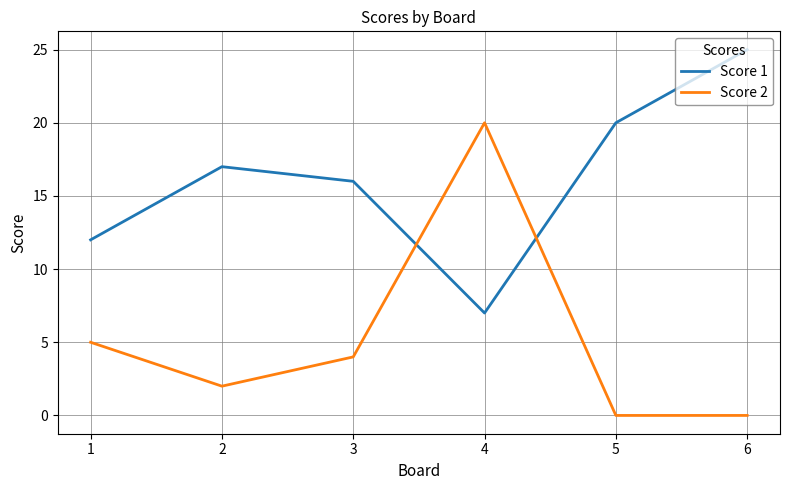

What are all the series names shown in the legend?

Score 1, Score 2